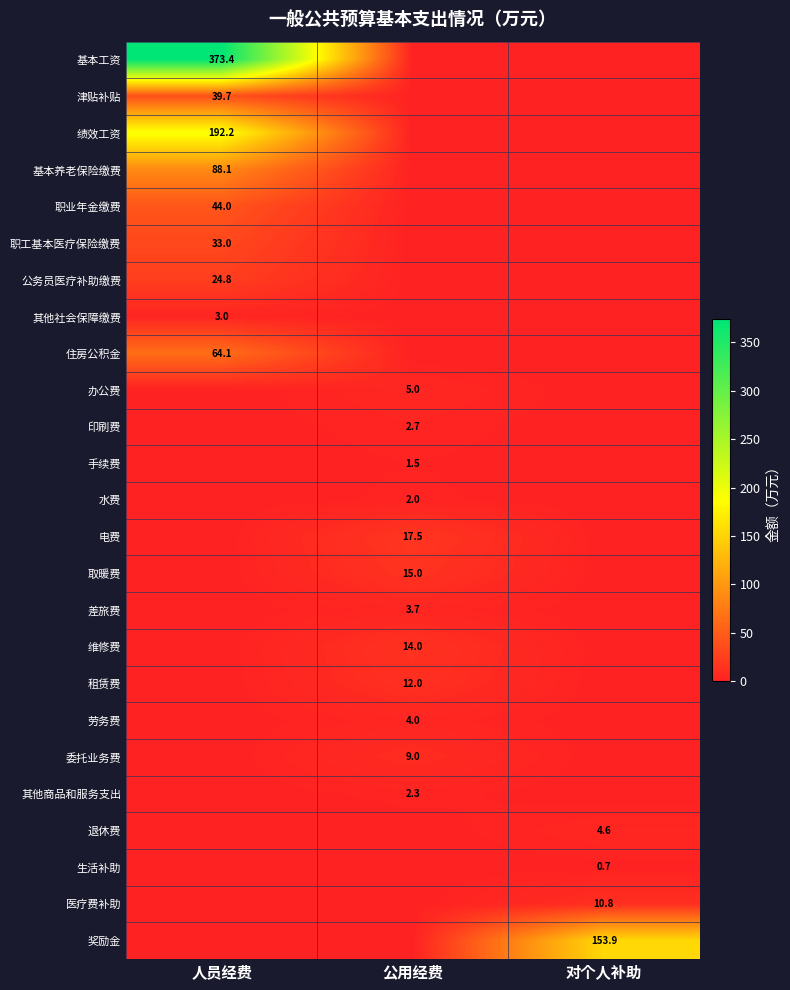

Is the value of 公务员医疗补助缴费 at 人员经费 greater than the value of 租赁费 at 公用经费?

Yes